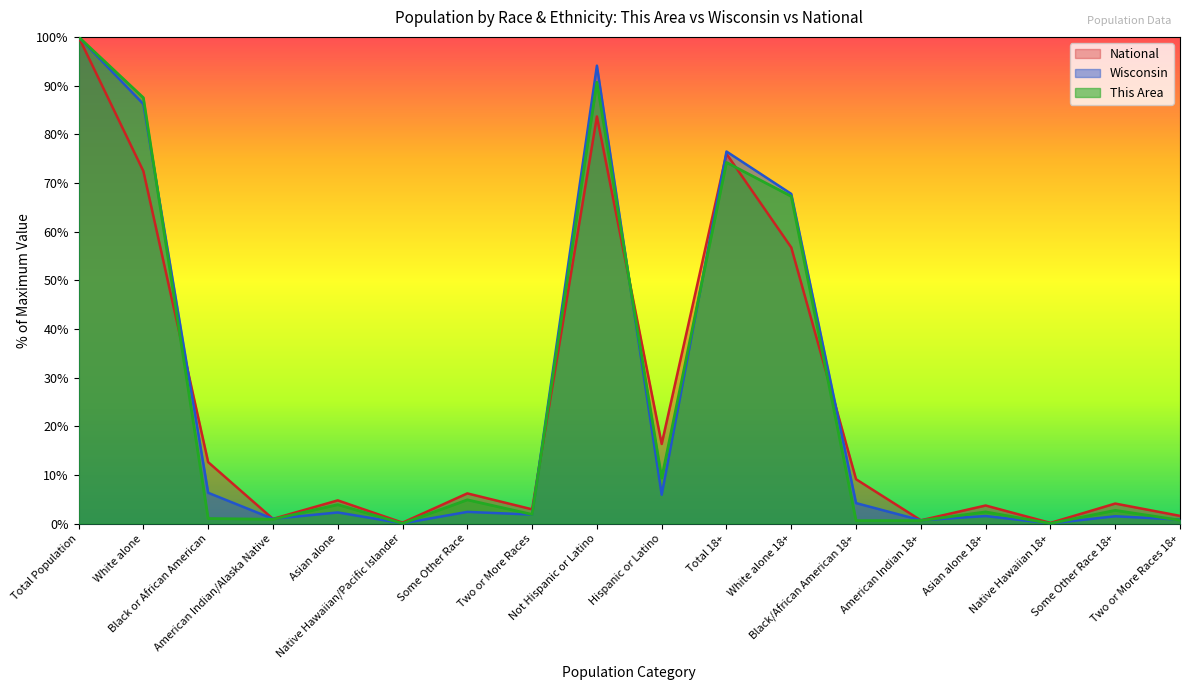

True or false: National has a value of 10.6 at Hispanic or Latino.

False